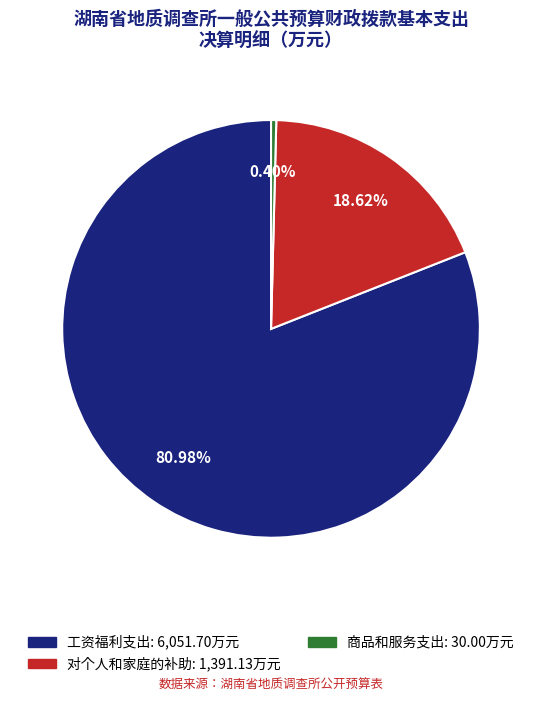

Is there a majority slice in this chart?

Yes